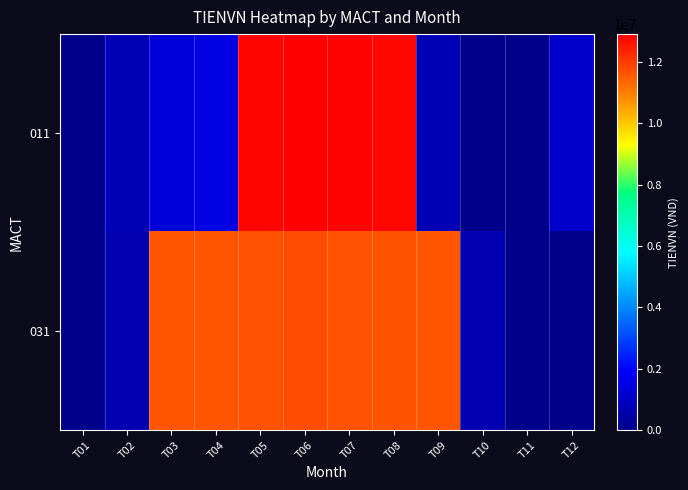

At which category does the chart reach its peak across all series?

T06